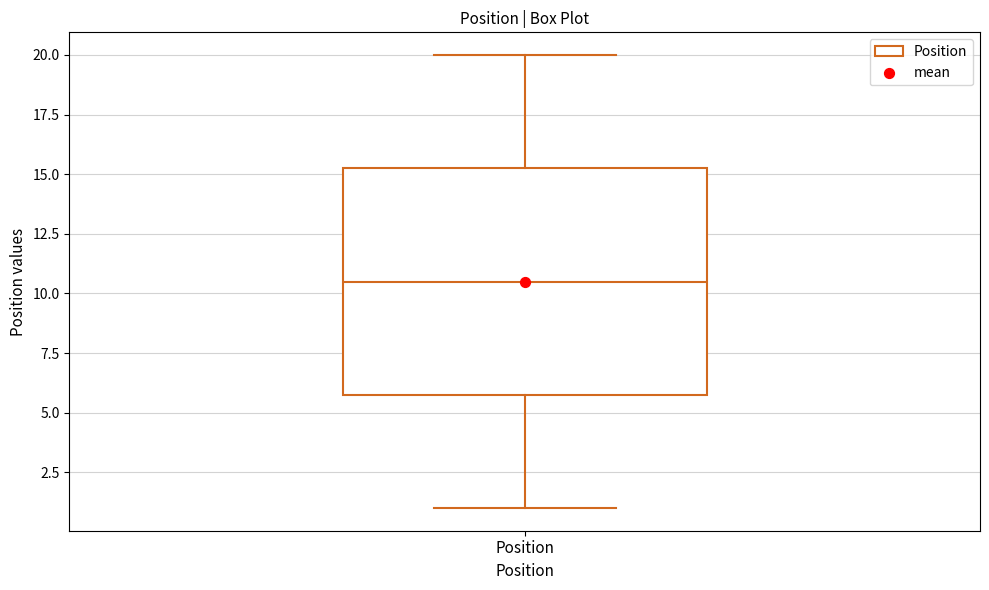

Where is the upper edge of the box for Position on the y-axis? The values are not printed on the chart, so give them approximately, as read against the axis.

15.5